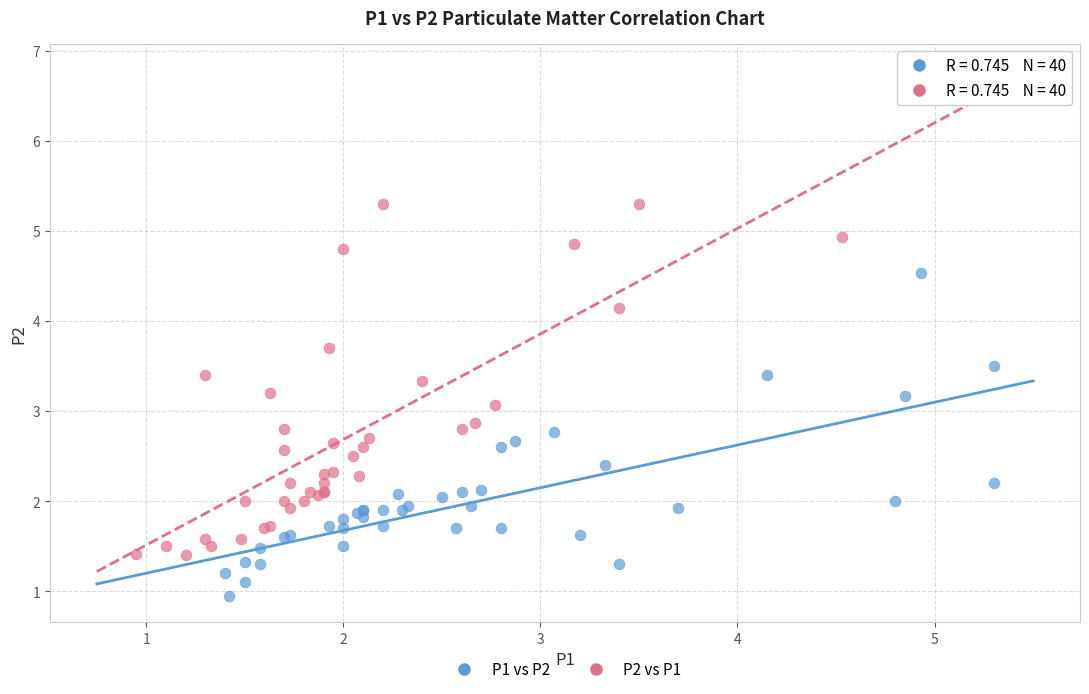

Which series reaches the minimum Y coordinate?

P1 vs P2